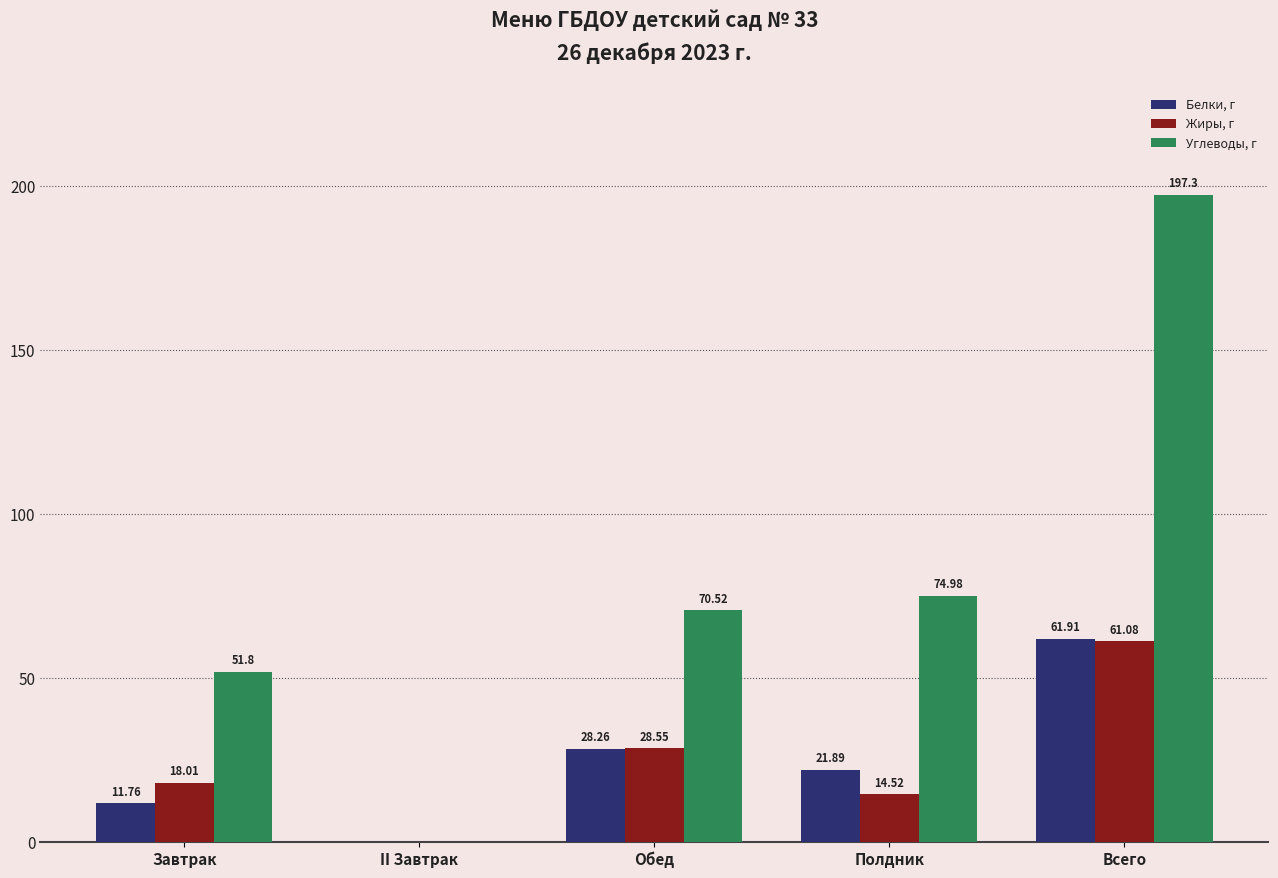

How many data points in Углеводы, г are above 70?

3